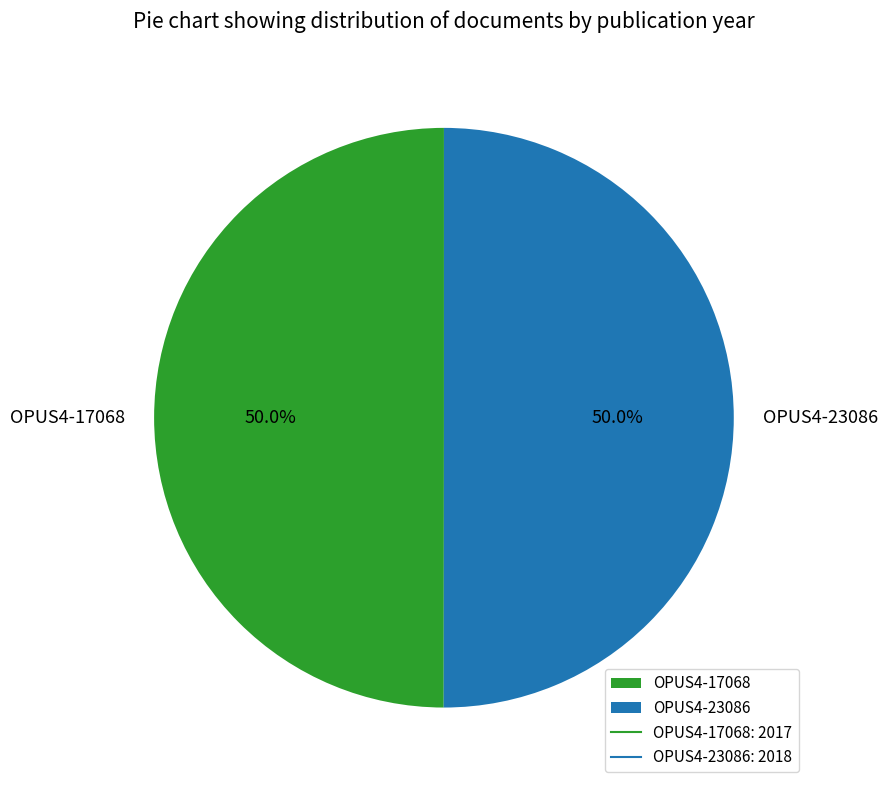

Is it true that OPUS4-17068 is 50% of the pie?

True